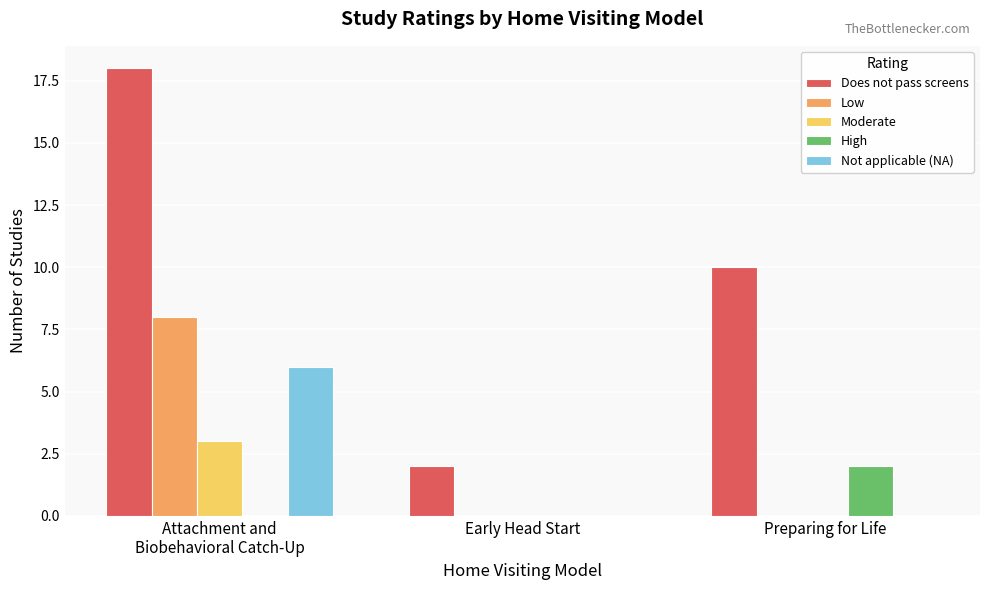

What is the sum of all Moderate values?

3